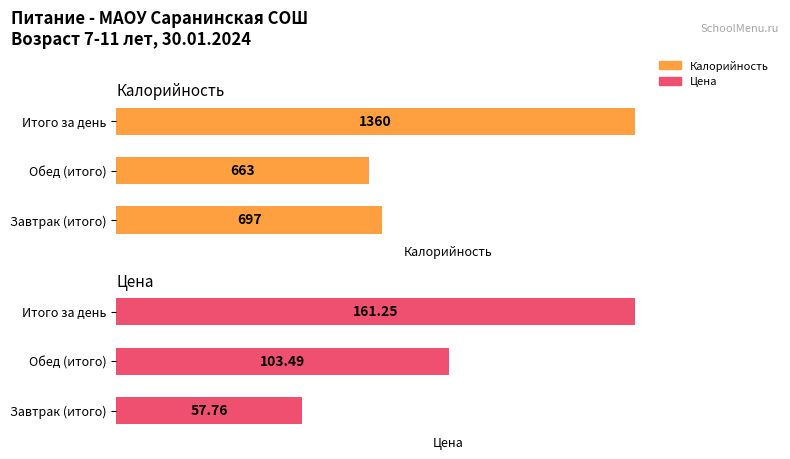

What is the smallest value displayed?

57.8